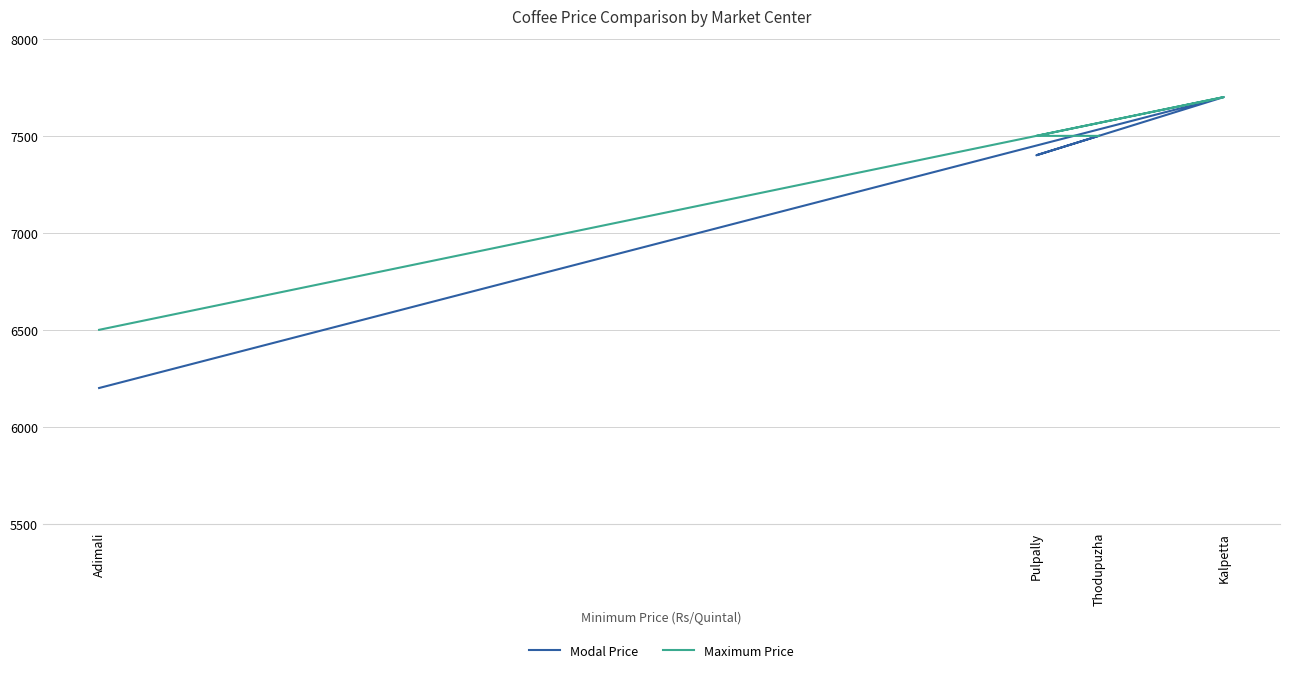

At which category does the chart reach its peak across all series?

Kalpetta